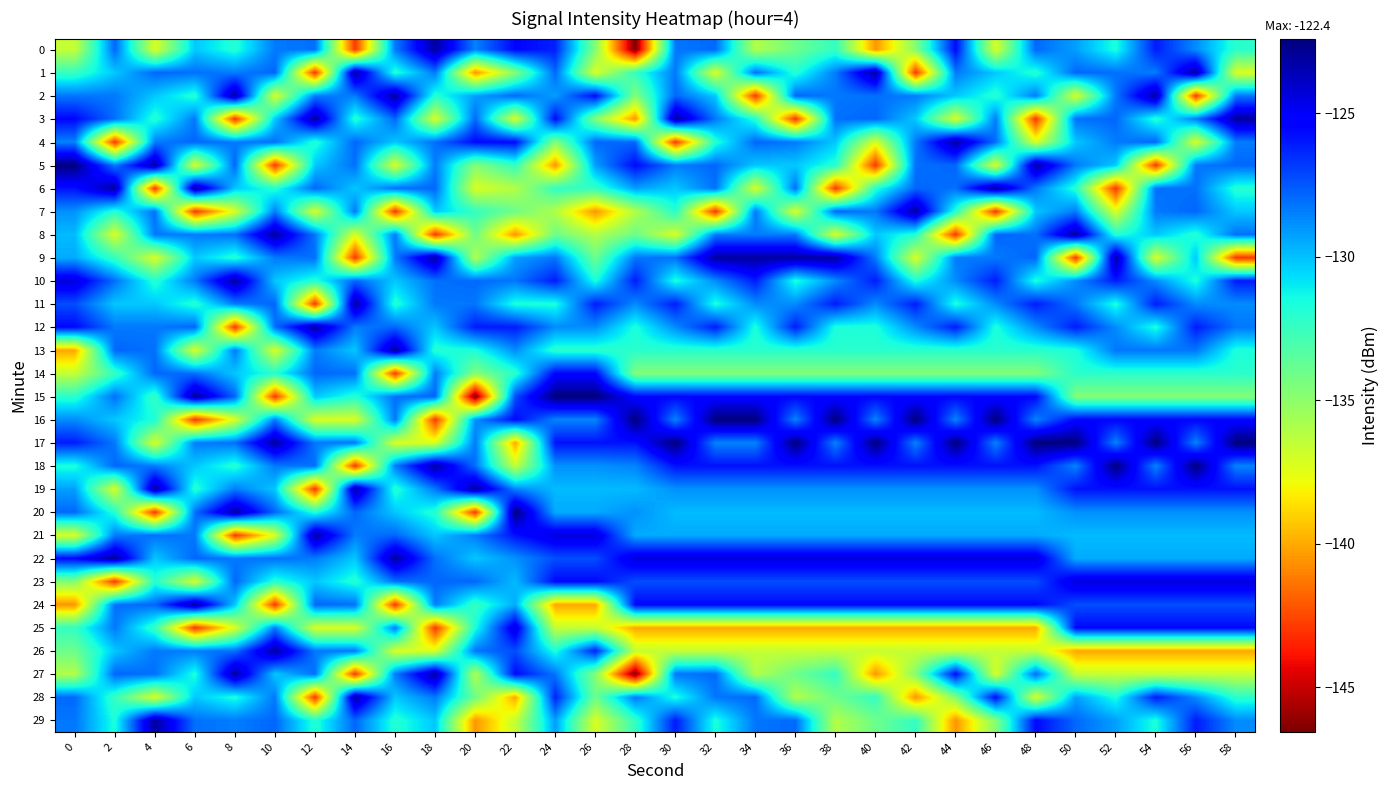

Which has a higher value, 2 or 40?

2